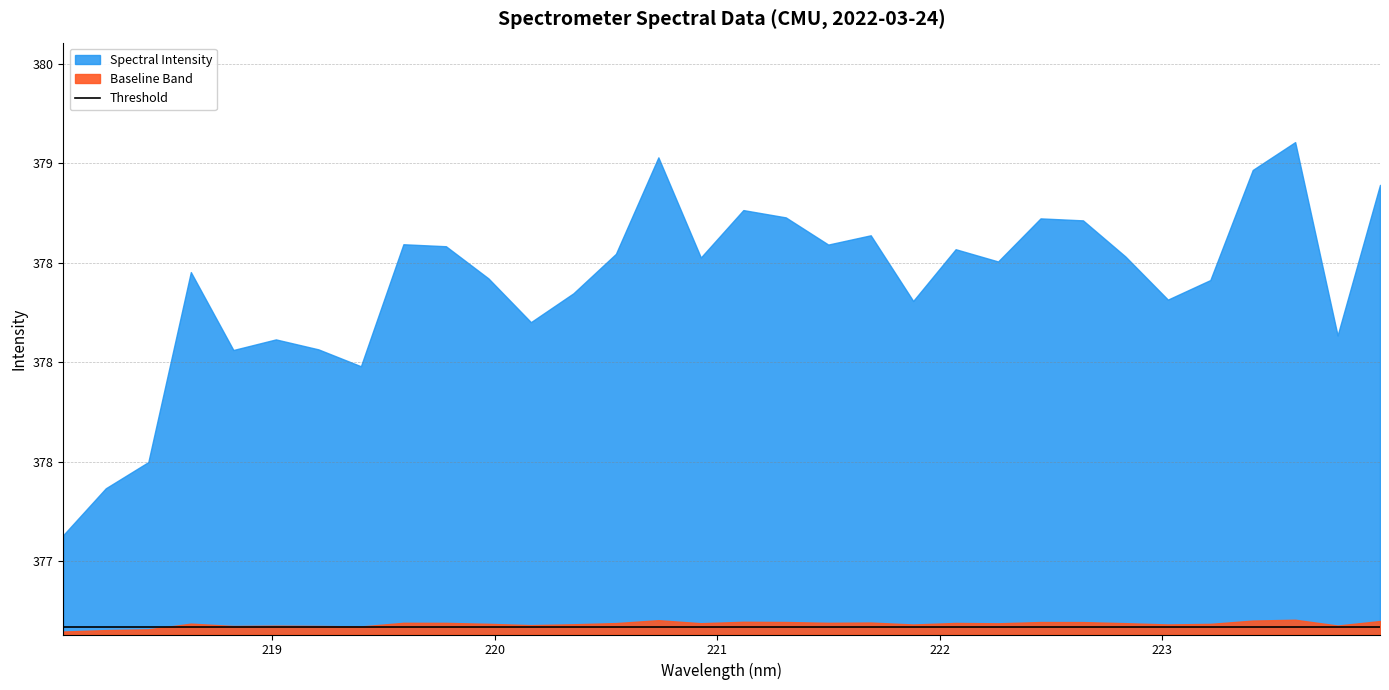

List the labels in order of value, smallest first.

218.0596, 218.2508, 218.442, 219.3979, 218.8244, 219.2067, 219.0156, 223.7895, 220.1623, 221.8812, 223.0264, 220.3533, 223.2172, 219.9712, 218.6332, 222.263, 220.9264, 222.8355, 220.5444, 222.0721, 219.7801, 221.4993, 219.589, 221.6902, 222.6447, 222.4538, 221.3083, 221.1174, 223.9802, 223.408, 220.7354, 223.5987